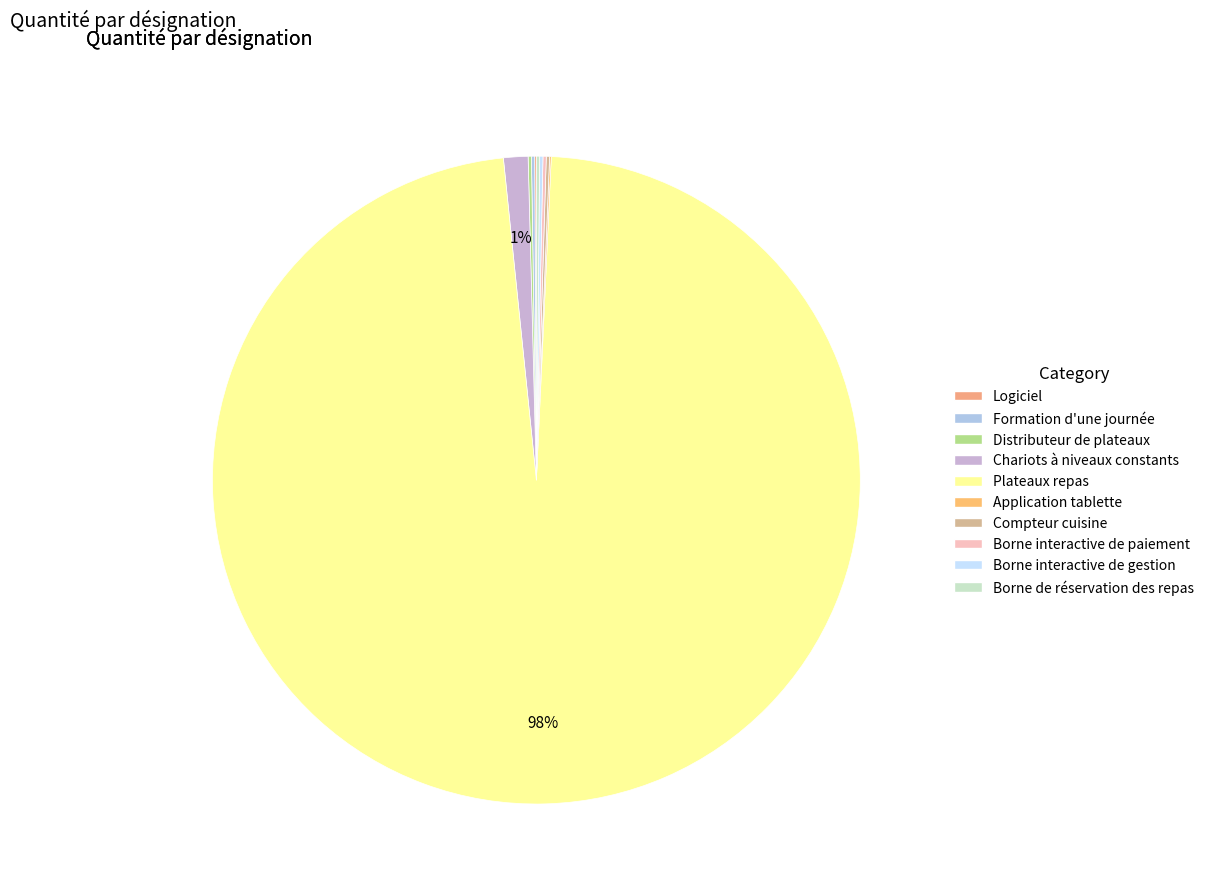

Which slice represents more than half of the pie?

Plateaux repas